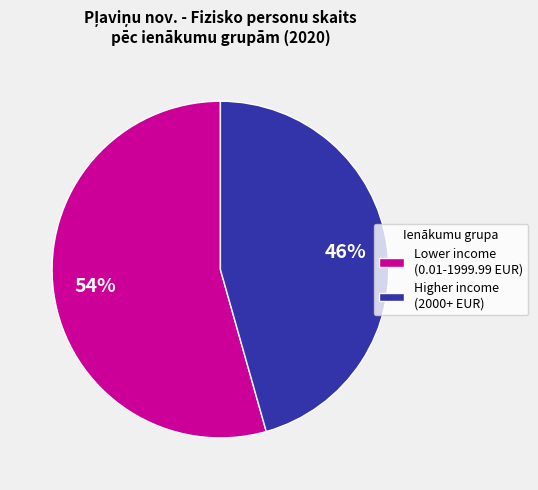

To the nearest percent, what is the average slice percentage?

50%